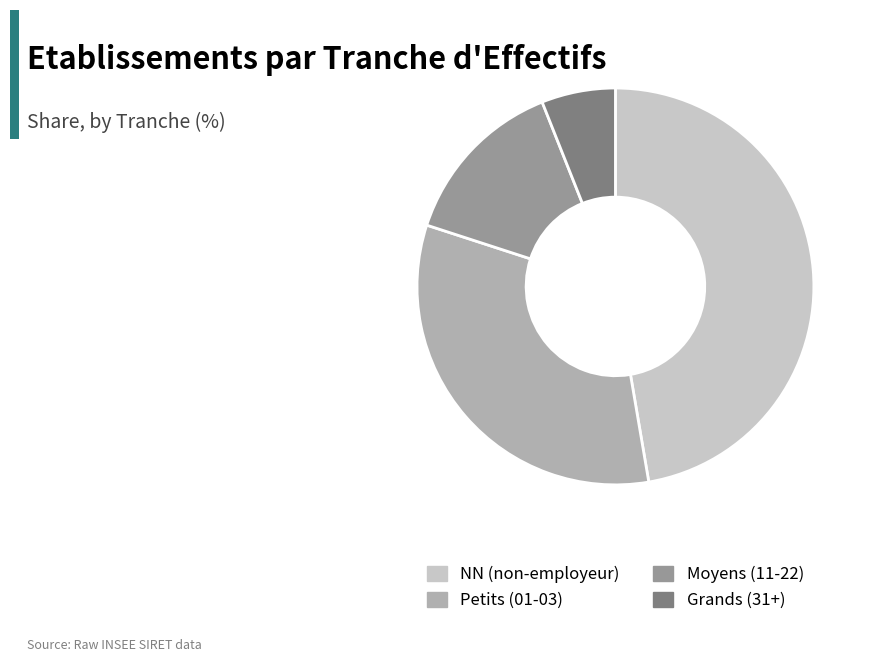

True or false: Moyens (11-22) accounts for 14% of the total.

True